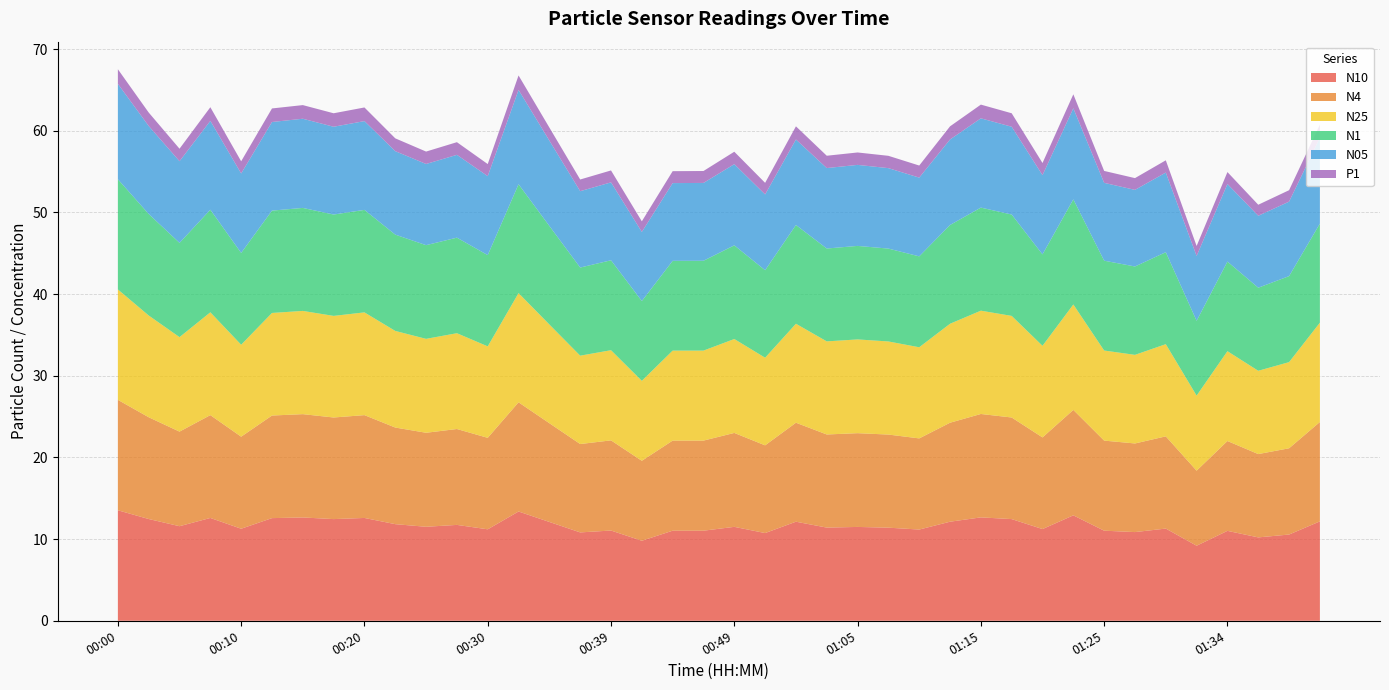

Reading right to left, transcribe all the data shown in this chart.

N10: 01:42=12.2	01:39=10.6	01:37=10.2	01:34=11.0	01:32=9.2	01:30=11.3	01:27=10.9	01:25=11.0	01:22=12.9	01:20=11.2	01:17=12.4	01:15=12.7	01:12=12.1	01:10=11.2	01:07=11.4	01:05=11.5	01:02=11.4	00:57=12.1	00:54=10.7	00:49=11.5	00:47=11.0	00:44=11.0	00:42=9.8	00:39=11.1	00:37=10.8	00:35=12.1	00:32=13.4	00:30=11.2	00:27=11.7	00:25=11.5	00:22=11.8	00:20=12.6	00:17=12.4	00:15=12.7	00:13=12.6	00:10=11.3	00:08=12.6	00:05=11.6	00:03=12.5	00:00=13.5
N4: 01:42=12.2	01:39=10.6	01:37=10.2	01:34=11.0	01:32=9.2	01:30=11.3	01:27=10.8	01:25=11.0	01:22=12.9	01:20=11.2	01:17=12.4	01:15=12.7	01:12=12.1	01:10=11.2	01:07=11.4	01:05=11.5	01:02=11.4	00:57=12.1	00:54=10.7	00:49=11.5	00:47=11.0	00:44=11.0	00:42=9.8	00:39=11.0	00:37=10.8	00:35=12.1	00:32=13.4	00:30=11.2	00:27=11.7	00:25=11.5	00:22=11.8	00:20=12.6	00:17=12.4	00:15=12.7	00:13=12.6	00:10=11.3	00:08=12.6	00:05=11.6	00:03=12.5	00:00=13.5
N25: 01:42=12.2	01:39=10.6	01:37=10.2	01:34=11.0	01:32=9.2	01:30=11.3	01:27=10.8	01:25=11.0	01:22=12.9	01:20=11.2	01:17=12.4	01:15=12.7	01:12=12.1	01:10=11.2	01:07=11.4	01:05=11.5	01:02=11.4	00:57=12.1	00:54=10.7	00:49=11.5	00:47=11.0	00:44=11.0	00:42=9.8	00:39=11.0	00:37=10.8	00:35=12.1	00:32=13.4	00:30=11.2	00:27=11.7	00:25=11.5	00:22=11.8	00:20=12.6	00:17=12.4	00:15=12.6	00:13=12.6	00:10=11.3	00:08=12.6	00:05=11.6	00:03=12.5	00:00=13.5
N1: 01:42=12.1	01:39=10.5	01:37=10.2	01:34=11.0	01:32=9.2	01:30=11.3	01:27=10.8	01:25=11.0	01:22=12.9	01:20=11.2	01:17=12.4	01:15=12.6	01:12=12.1	01:10=11.1	01:07=11.4	01:05=11.4	01:02=11.4	00:57=12.1	00:54=10.7	00:49=11.5	00:47=11.0	00:44=11.0	00:42=9.8	00:39=11.0	00:37=10.8	00:35=12.1	00:32=13.3	00:30=11.2	00:27=11.7	00:25=11.5	00:22=11.8	00:20=12.6	00:17=12.4	00:15=12.6	00:13=12.5	00:10=11.2	00:08=12.6	00:05=11.5	00:03=12.4	00:00=13.5
N05: 01:42=10.5	01:39=9.1	01:37=8.8	01:34=9.5	01:32=7.9	01:30=9.8	01:27=9.4	01:25=9.5	01:22=11.2	01:20=9.7	01:17=10.8	01:15=10.9	01:12=10.5	01:10=9.6	01:07=9.8	01:05=9.9	01:02=9.8	00:57=10.5	00:54=9.3	00:49=9.9	00:47=9.5	00:44=9.5	00:42=8.5	00:39=9.5	00:37=9.3	00:35=10.4	00:32=11.6	00:30=9.7	00:27=10.1	00:25=9.9	00:22=10.2	00:20=10.9	00:17=10.8	00:15=10.9	00:13=10.8	00:10=9.7	00:08=10.9	00:05=10.0	00:03=10.8	00:00=11.7
P1: 01:42=1.6	01:39=1.4	01:37=1.4	01:34=1.5	01:32=1.2	01:30=1.5	01:27=1.4	01:25=1.5	01:22=1.7	01:20=1.5	01:17=1.6	01:15=1.7	01:12=1.6	01:10=1.5	01:07=1.5	01:05=1.5	01:02=1.5	00:57=1.6	00:54=1.4	00:49=1.5	00:47=1.5	00:44=1.5	00:42=1.3	00:39=1.5	00:37=1.4	00:35=1.6	00:32=1.8	00:30=1.5	00:27=1.6	00:25=1.5	00:22=1.6	00:20=1.7	00:17=1.6	00:15=1.7	00:13=1.7	00:10=1.5	00:08=1.7	00:05=1.5	00:03=1.6	00:00=1.8